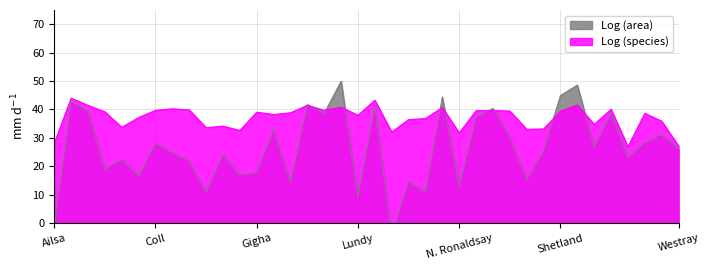

How many lines are shown in the chart?

2